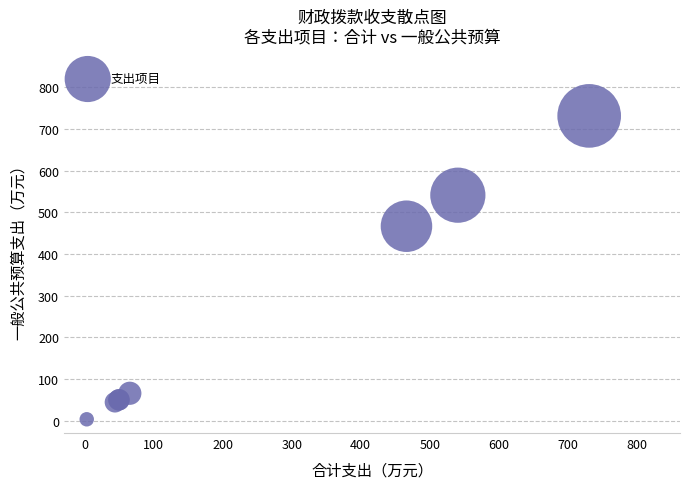

What Y value in the scatter plot is closest to 367?

466.3